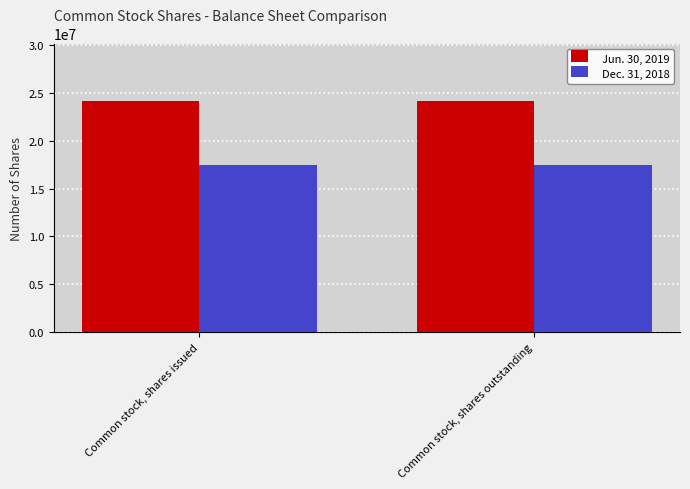

What is the smallest value displayed?

17427533